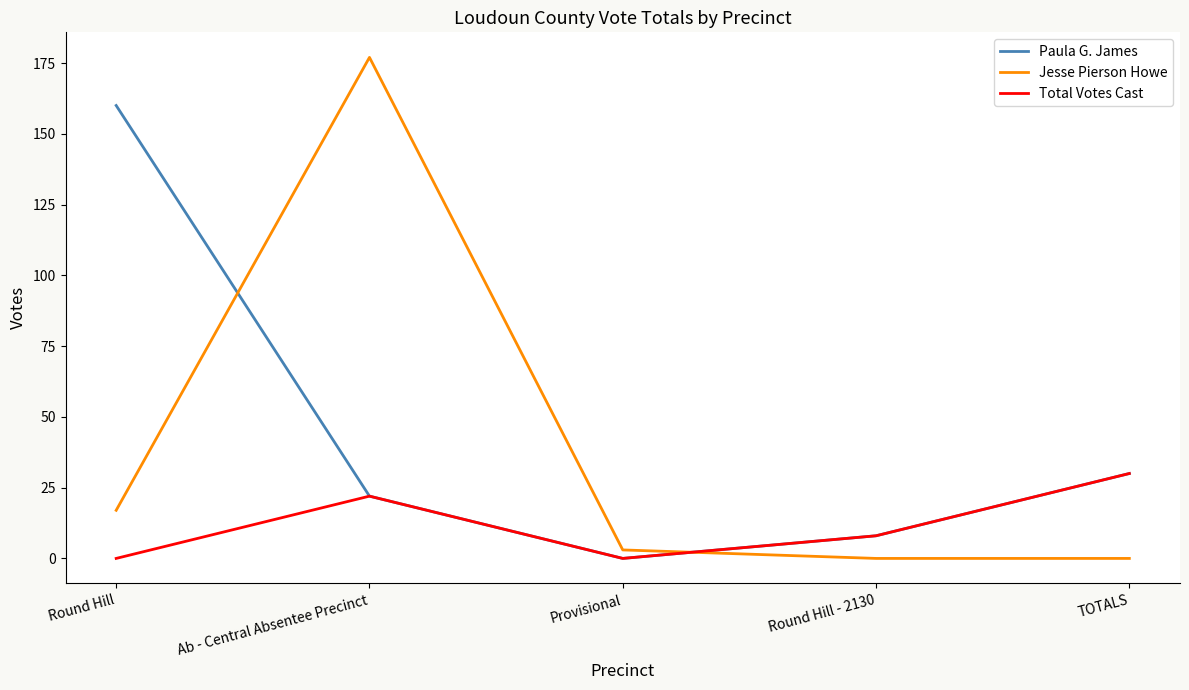

Count the Total Votes Cast values in the range 0 to 22.

4